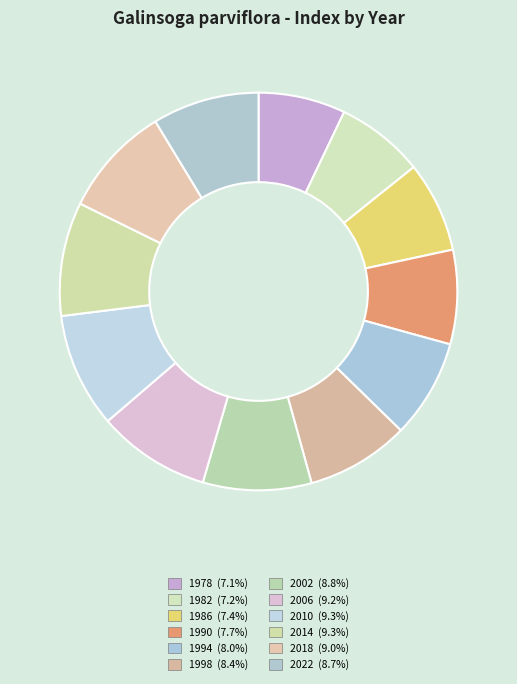

Which slice is the largest?

2010